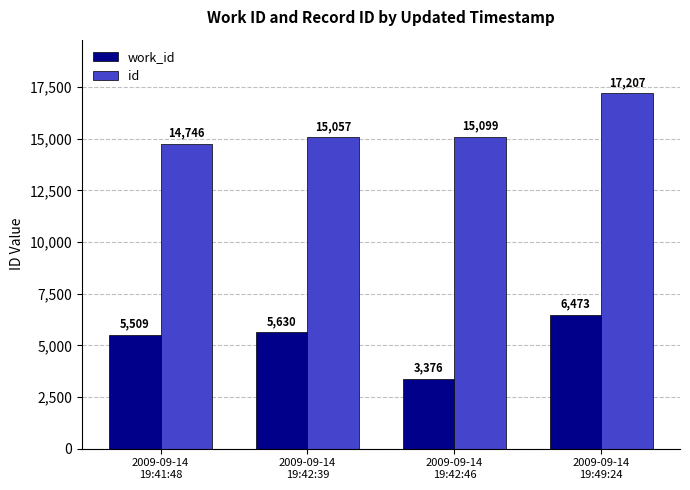

What is the average value of the id series?

15527